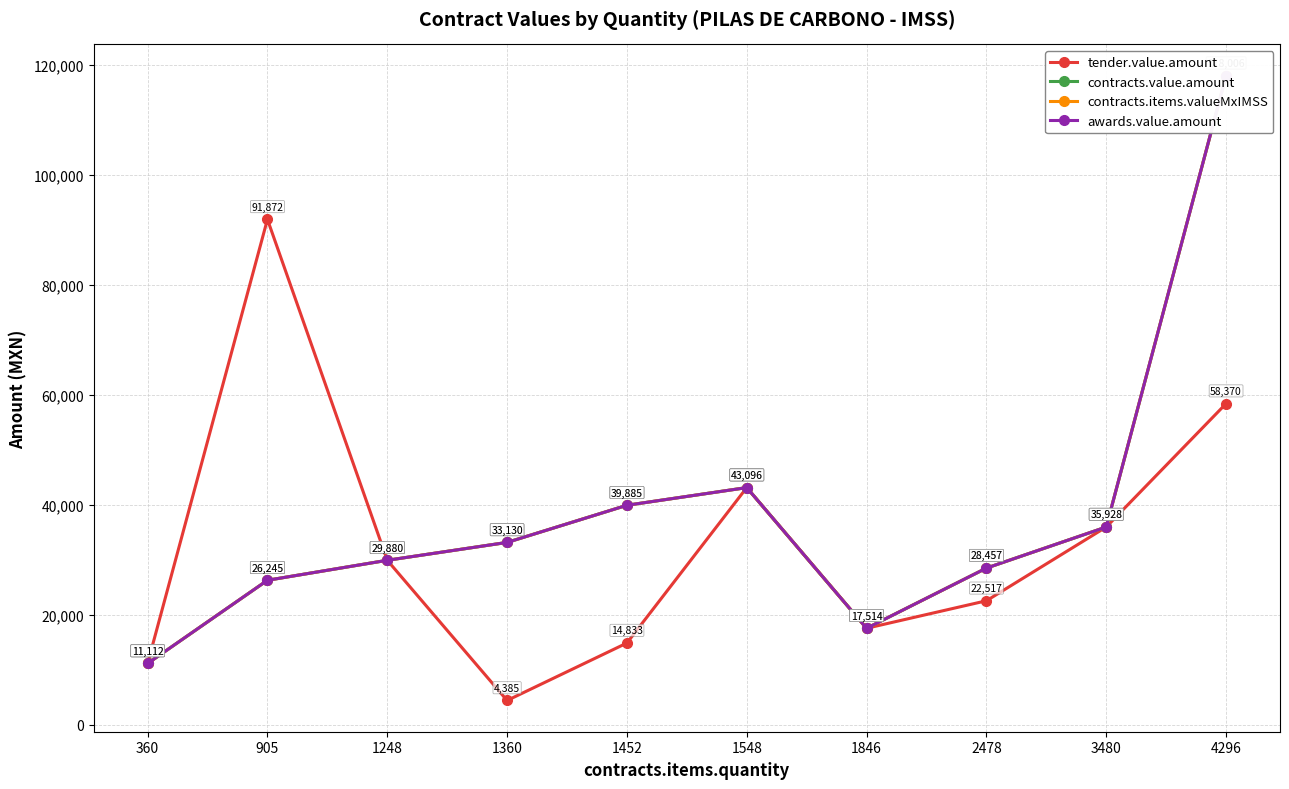

What is the difference between the highest and lowest values at 4296?

59635.5